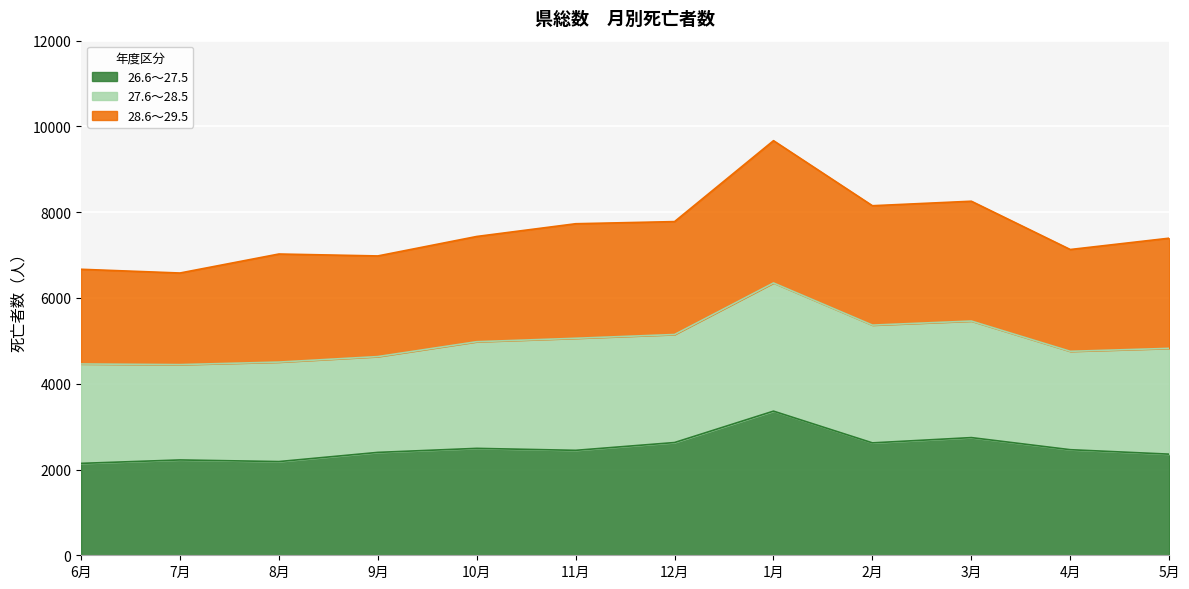

Where is the first local maximum for 28.6～29.5?

8月